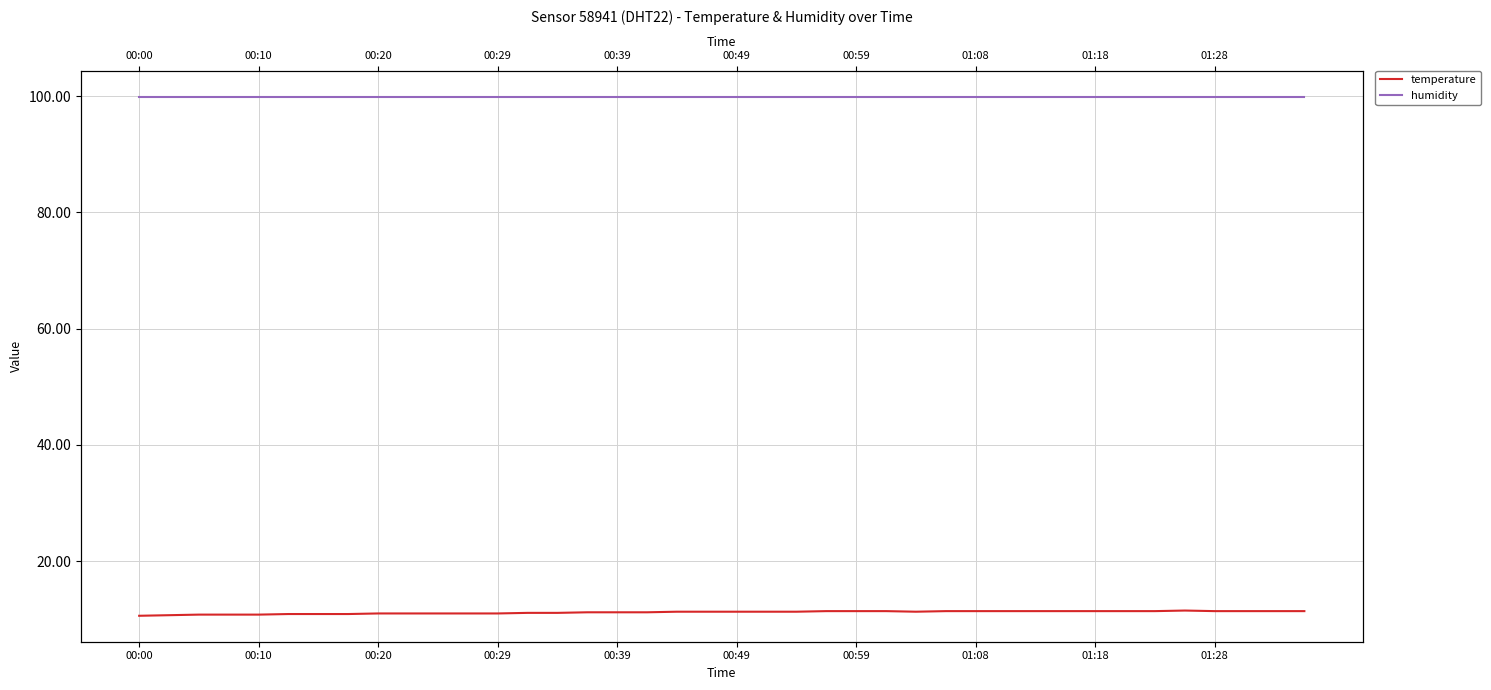

Which series has the largest range (max minus min)?

temperature